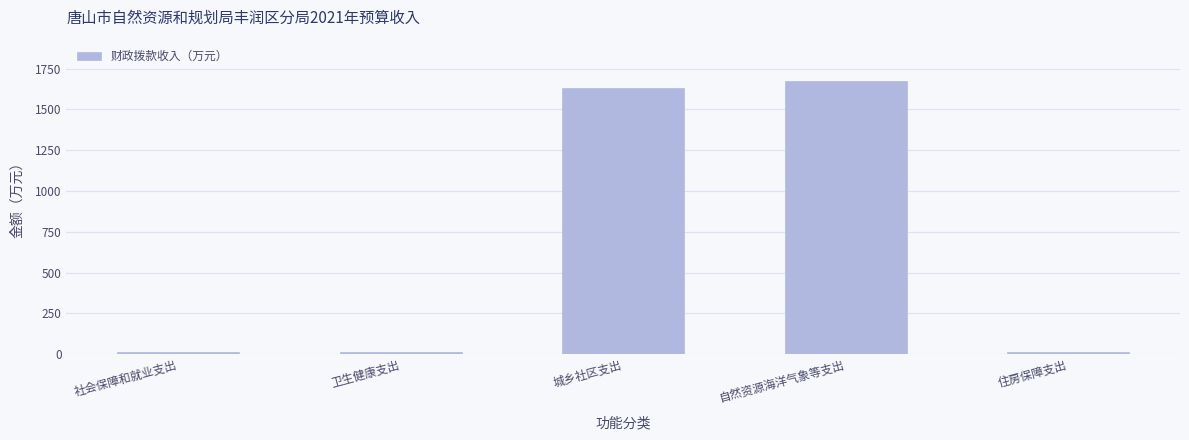

What is the value of the 2nd bar from the left?

14.3